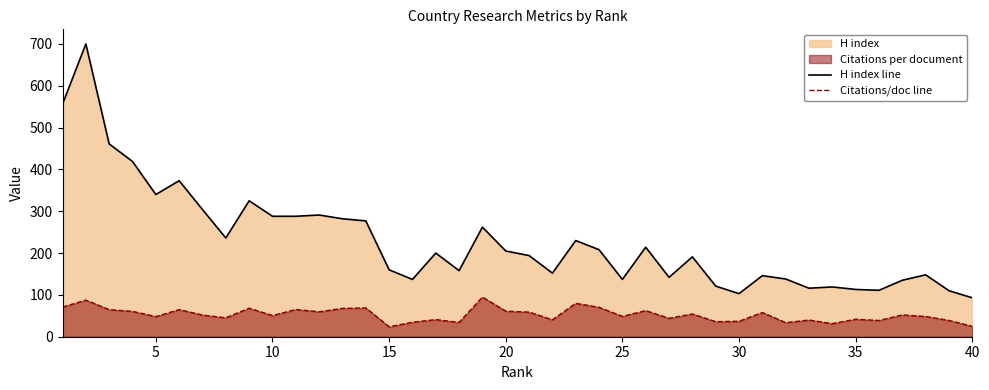

What value does the H index line series have at 15?

160.0